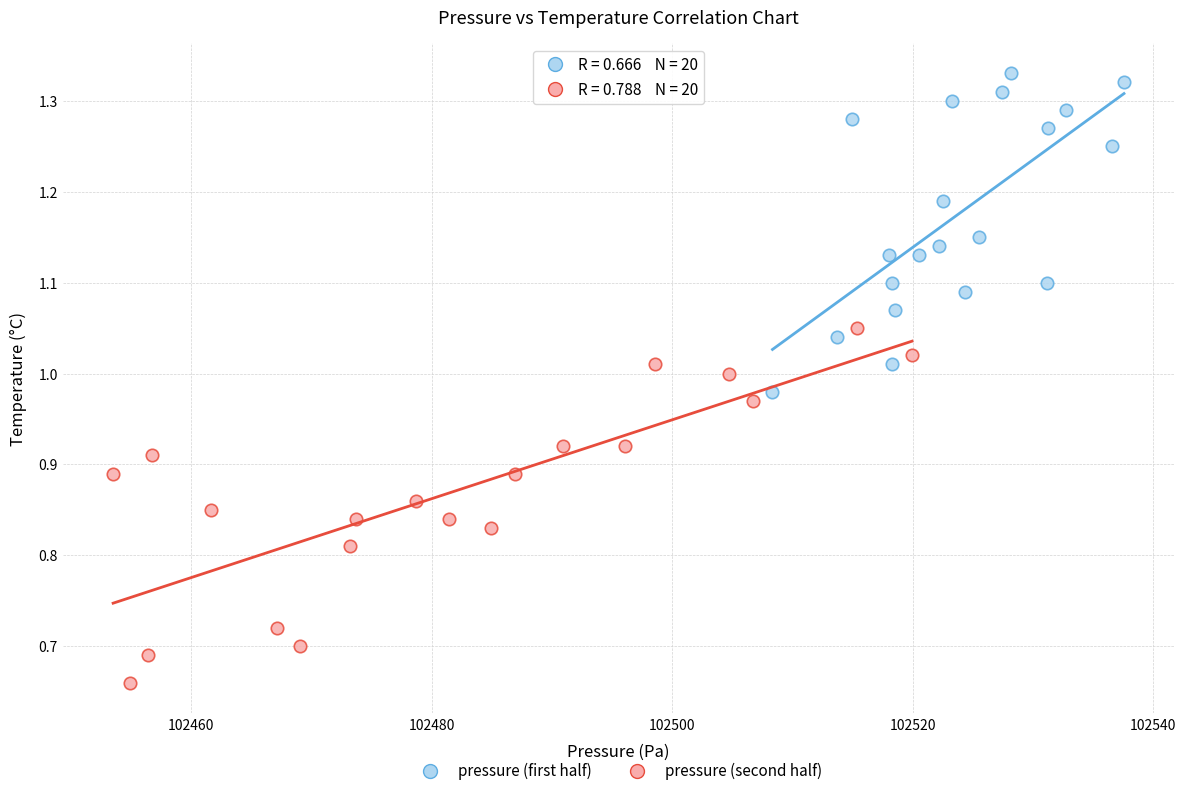

Which series reaches the maximum Y coordinate?

pressure (first half)